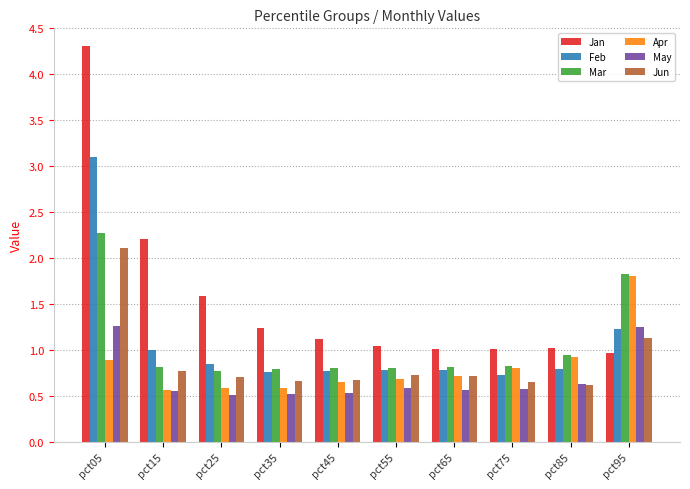

What is the total value across all series at pct15?

5.9